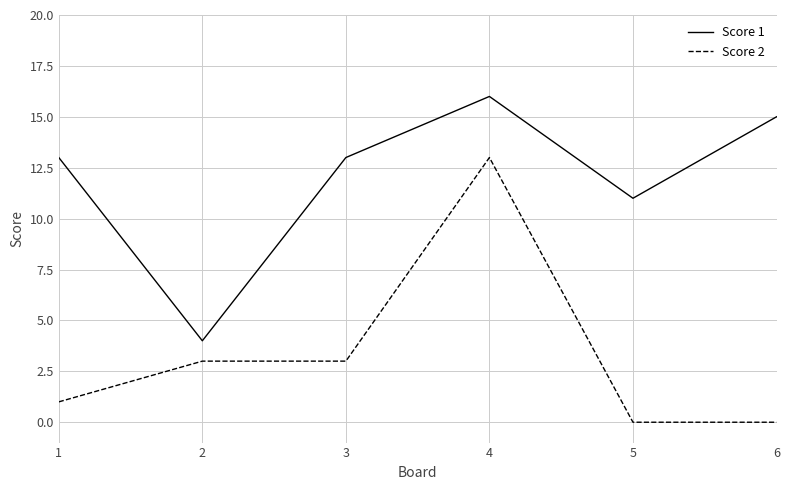

List the series in order of their overall mean, lowest first.

Score 2, Score 1